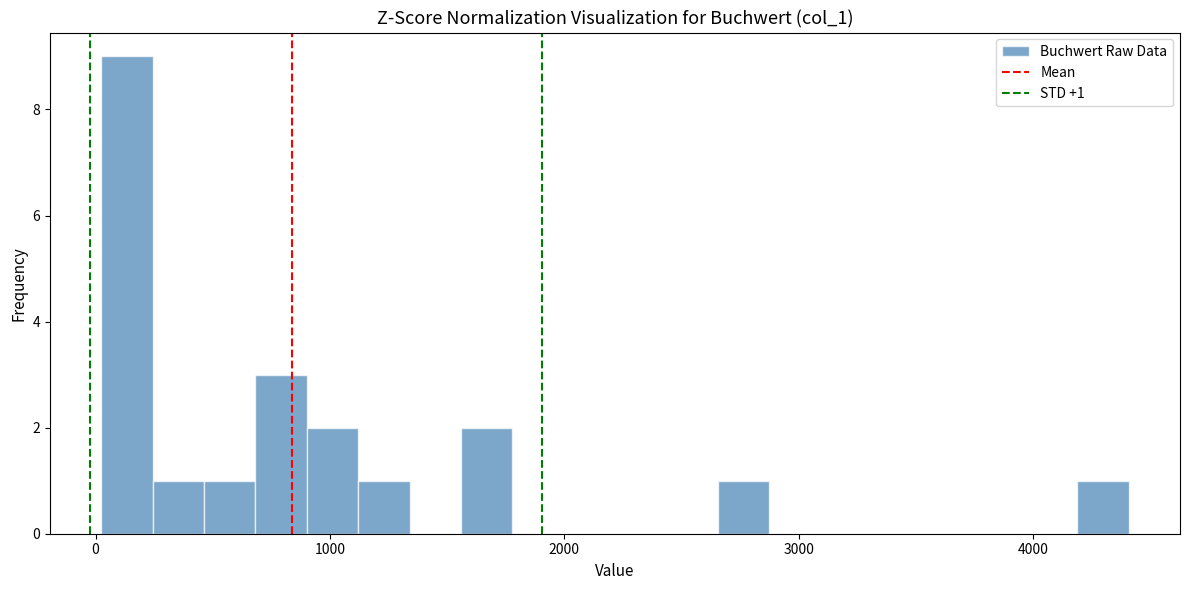

Read against the x-axis, roughly where is the centre of the tallest bar?

100